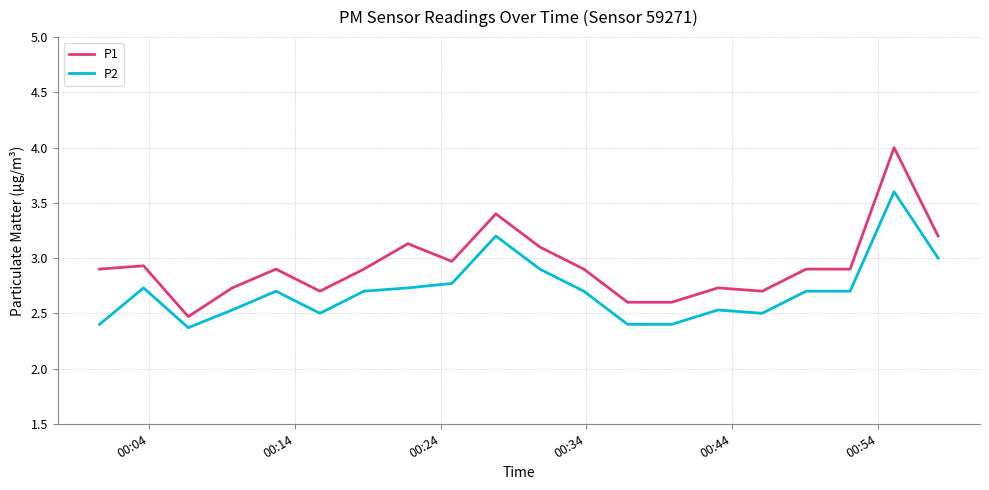

Which series has the largest range (max minus min)?

P1